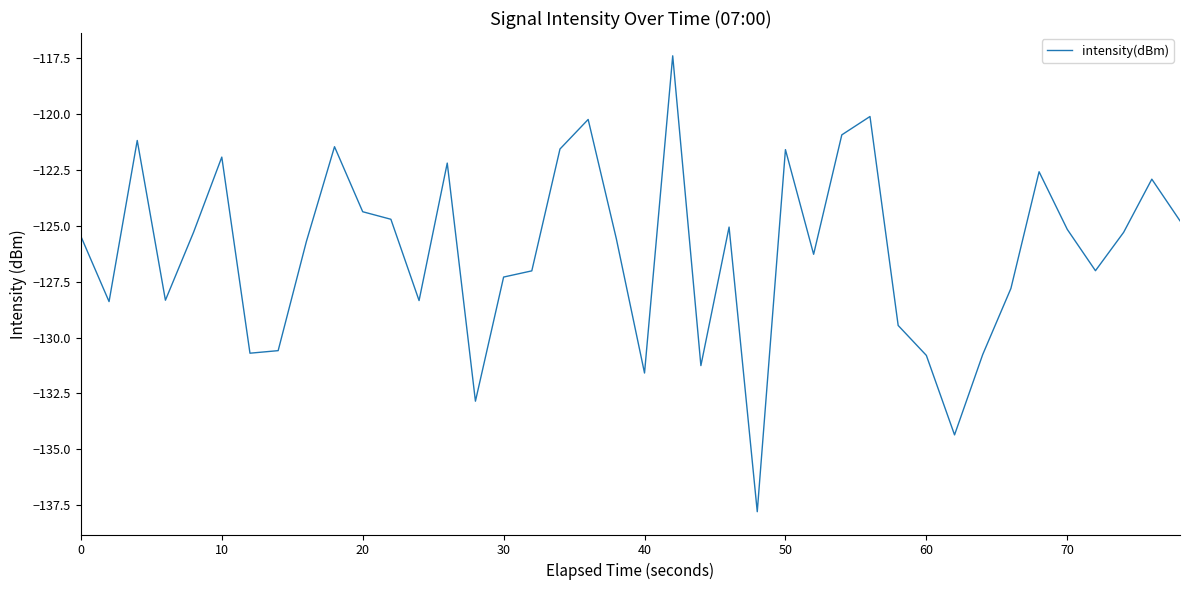

What is the greatest value displayed?

-117.4